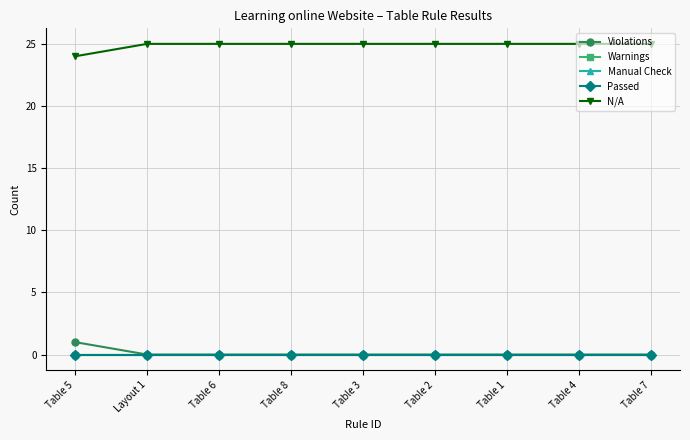

Reading left to right, list all the values displayed in this chart.

Violations: 1	0	0	0	0	0	0	0	0
Warnings: 0	0	0	0	0	0	0	0	0
Manual Check: 0	0	0	0	0	0	0	0	0
Passed: 0	0	0	0	0	0	0	0	0
N/A: 24	25	25	25	25	25	25	25	25